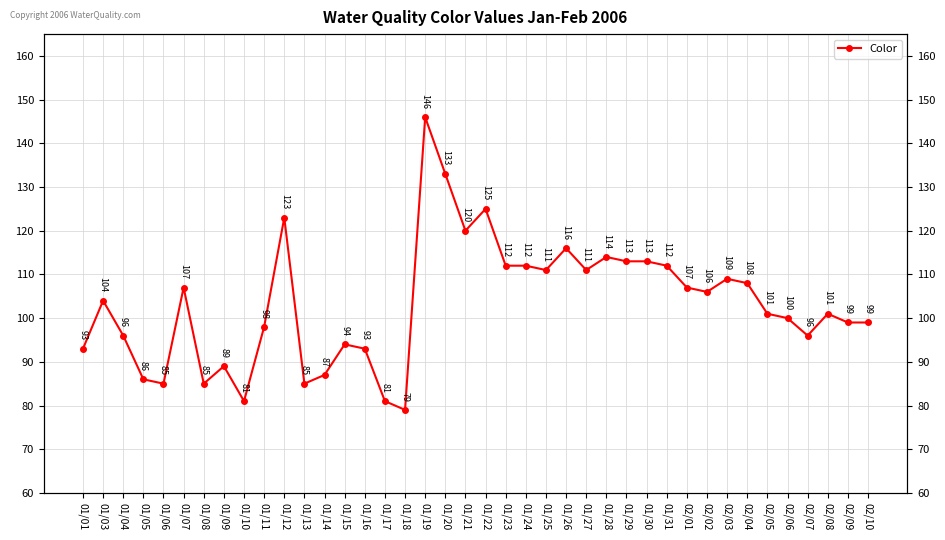

How many lines are shown in the chart?

1